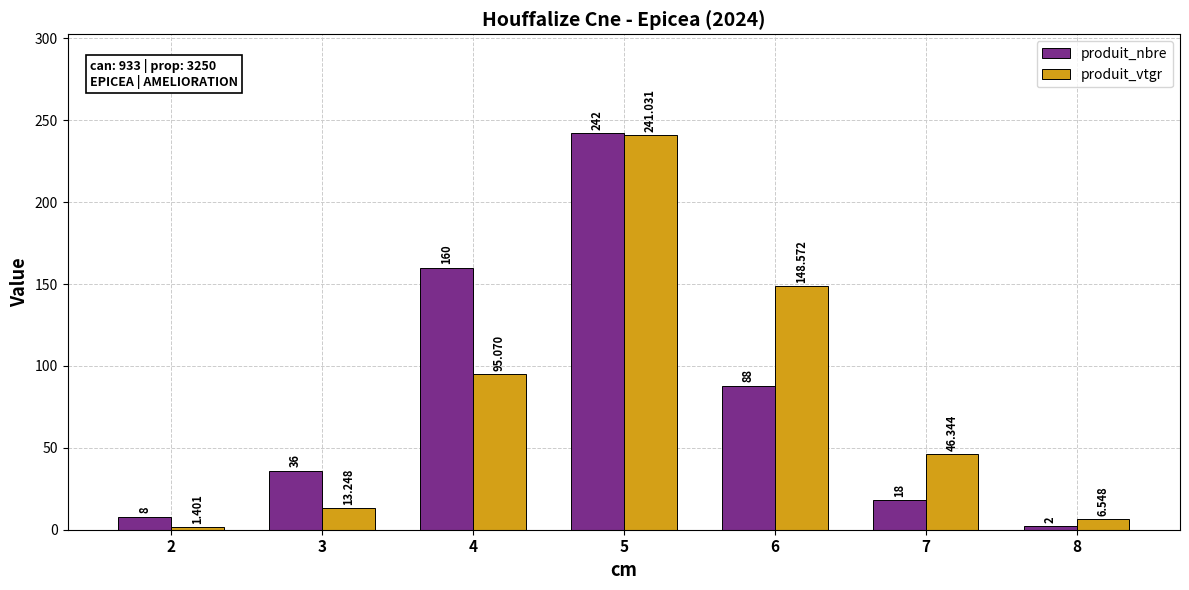

Is it true that produit_nbre equals 160.0 at 4?

True